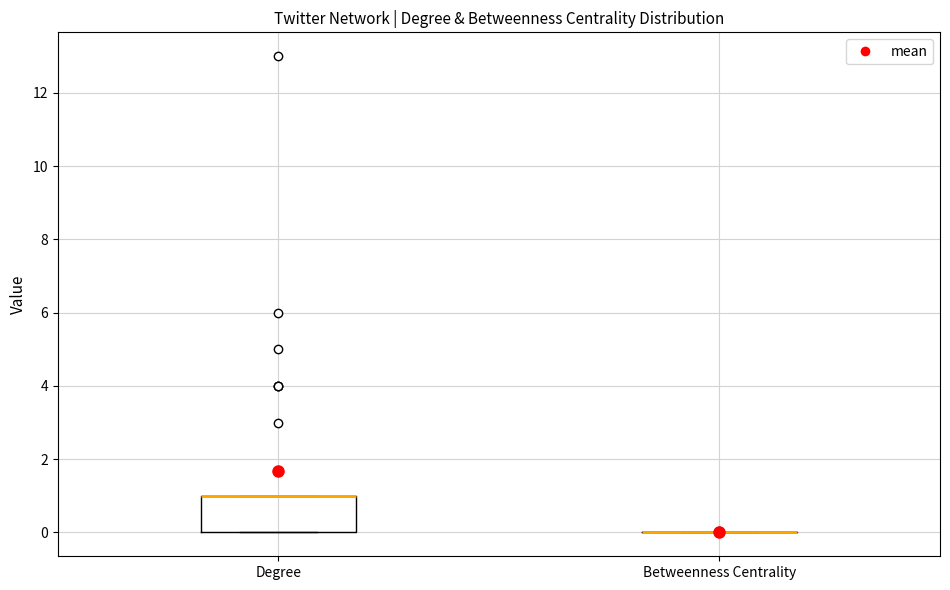

Reading left to right, read every box against the y-axis: the position of its median line, the range the box covers, and the ends of its whiskers. The values are not printed on the chart, so give them approximately, as read against the axis.

Degree: median 1 (drawn on the box's upper edge), box 0 to 1, whiskers 0 to 1
Betweenness Centrality: box collapsed to a line at 0, whiskers 0 to 0